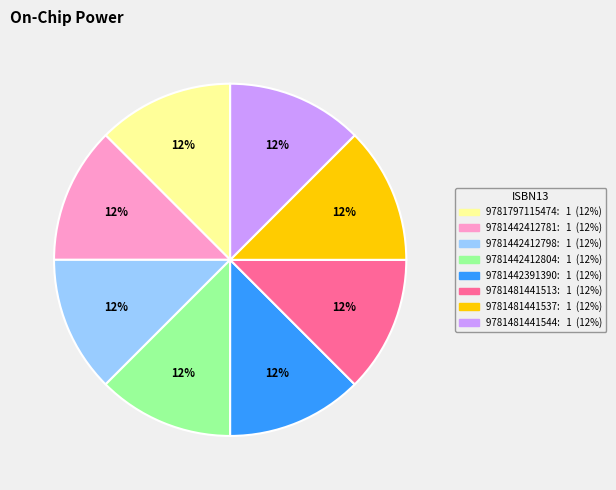

The 9781442412798 slice represents 12% of the pie. True or false?

True